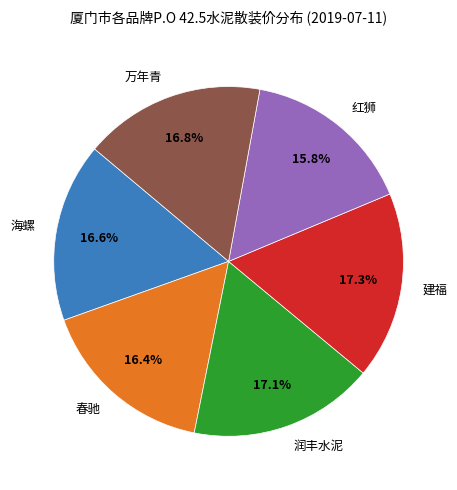

Which category has the smallest portion of the pie?

红狮